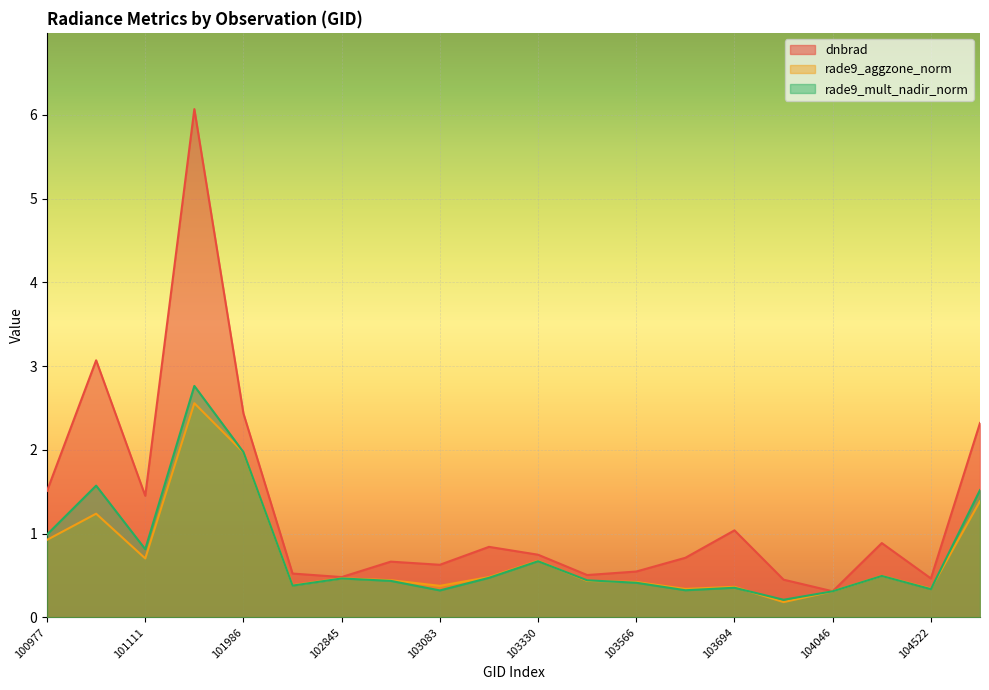

At which label does rade9_mult_nadir_norm reach its peak?

101727